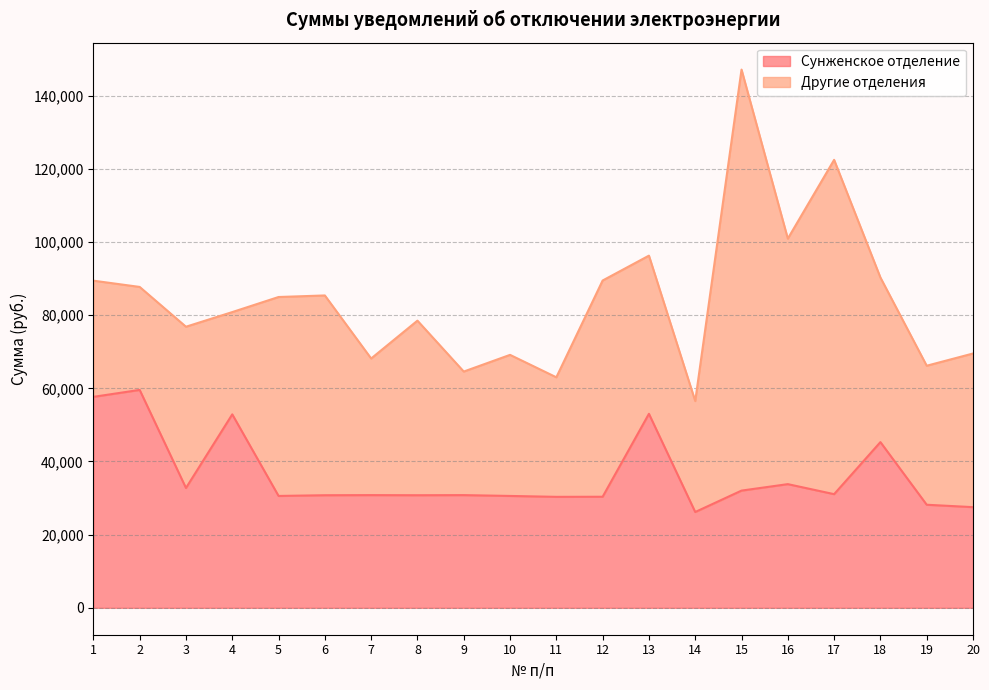

At which category does the data reach its first local peak?

2